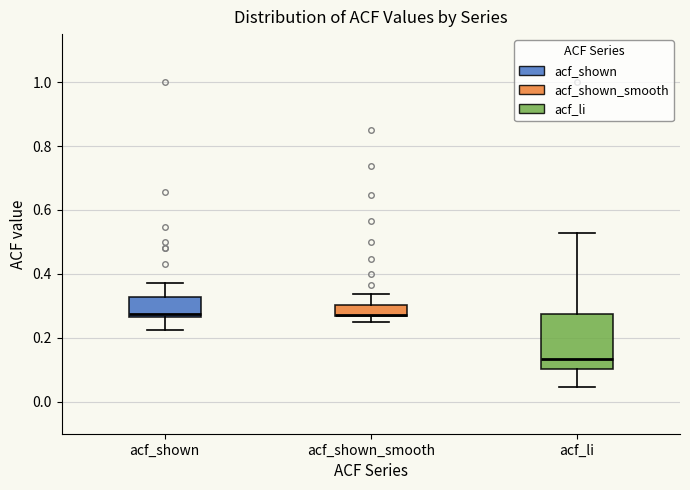

Reading left to right, read every box against the y-axis: the position of its median line, the range the box covers, and the ends of its whiskers. The values are not printed on the chart, so give them approximately, as read against the axis.

acf_shown: median 0.28, box 0.26 to 0.32, whiskers 0.22 to 0.38
acf_shown_smooth: median 0.28, box 0.26 to 0.30, whiskers 0.26 (just below the box's lower edge) to 0.34
acf_li: median 0.14, box 0.10 to 0.28, whiskers 0.04 to 0.52